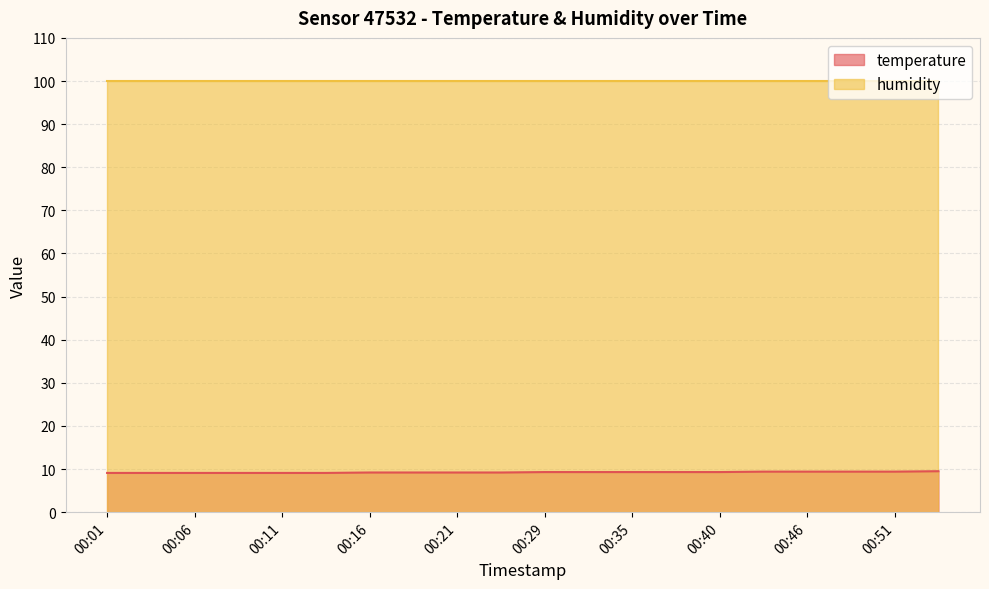

Where is the data nearest to the value 9?

00:01